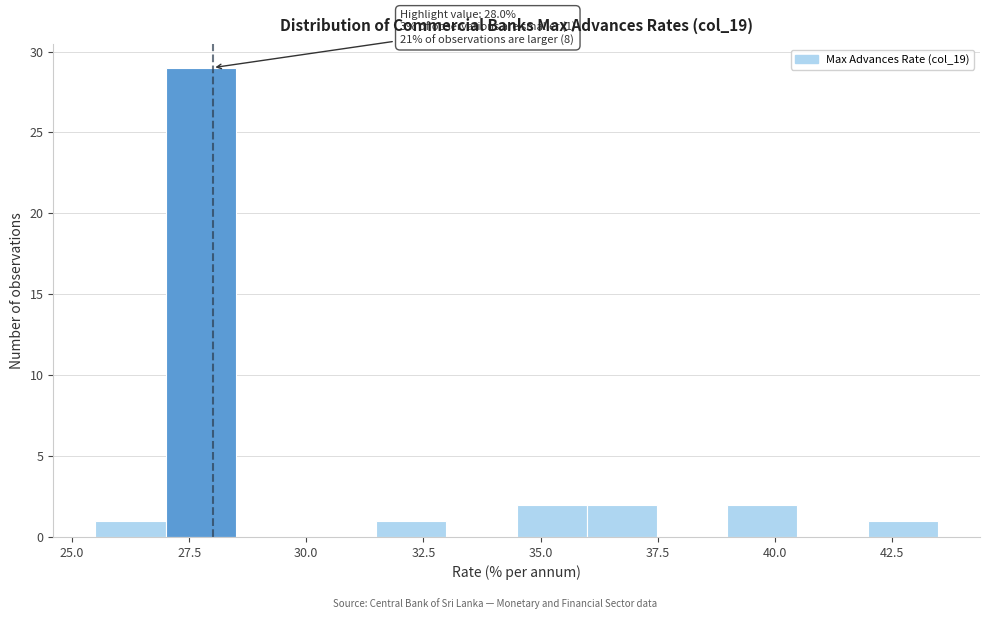

Read against the x-axis, roughly where is the centre of the tallest bar?

27.5